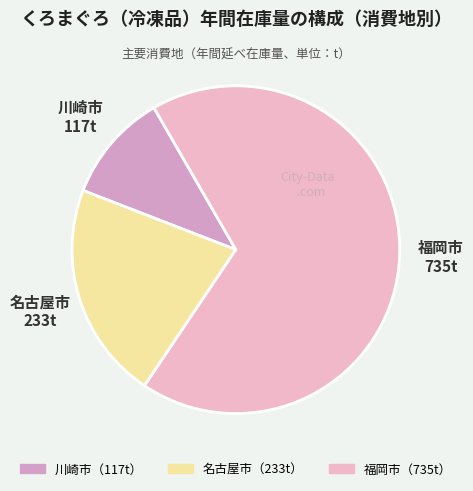

How many slices are in this pie chart?

3